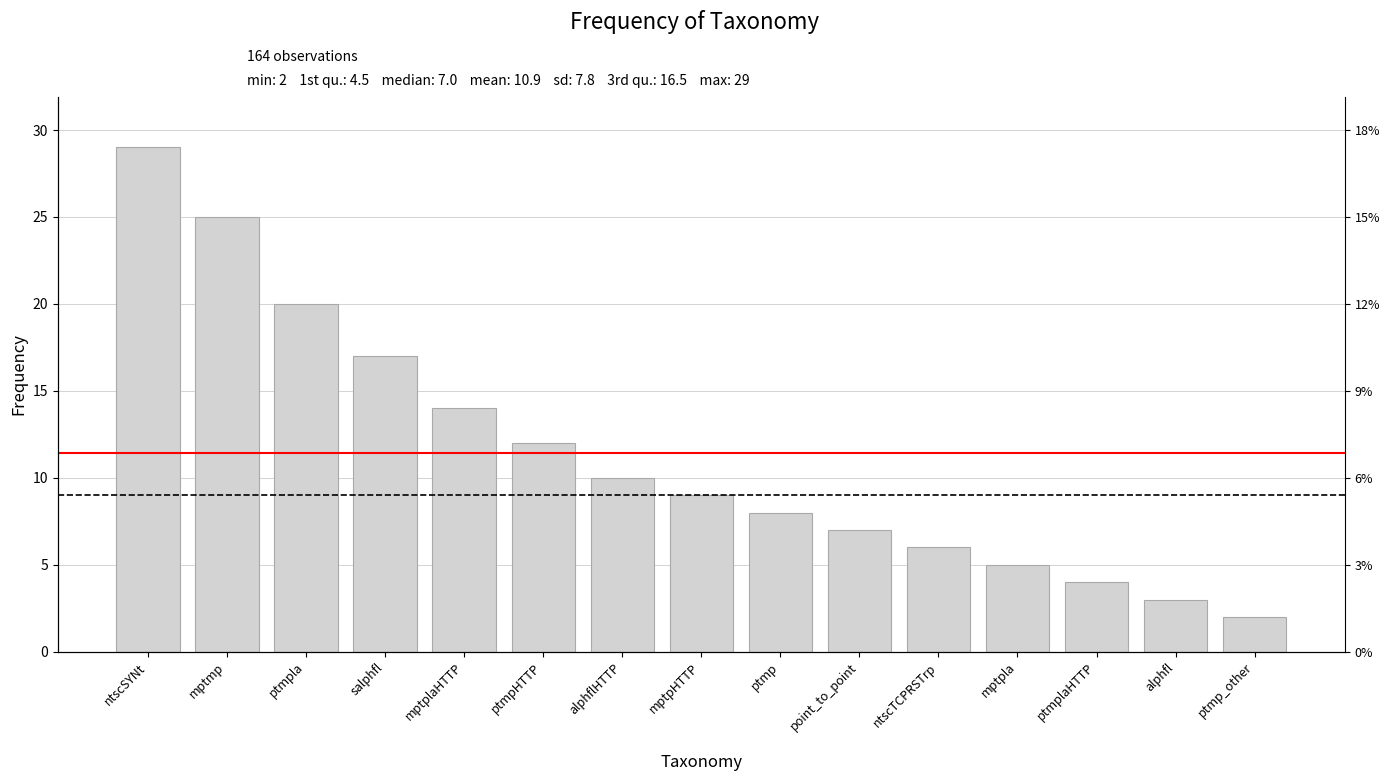

Is it true that the value at ptmpHTTP is 18?

False